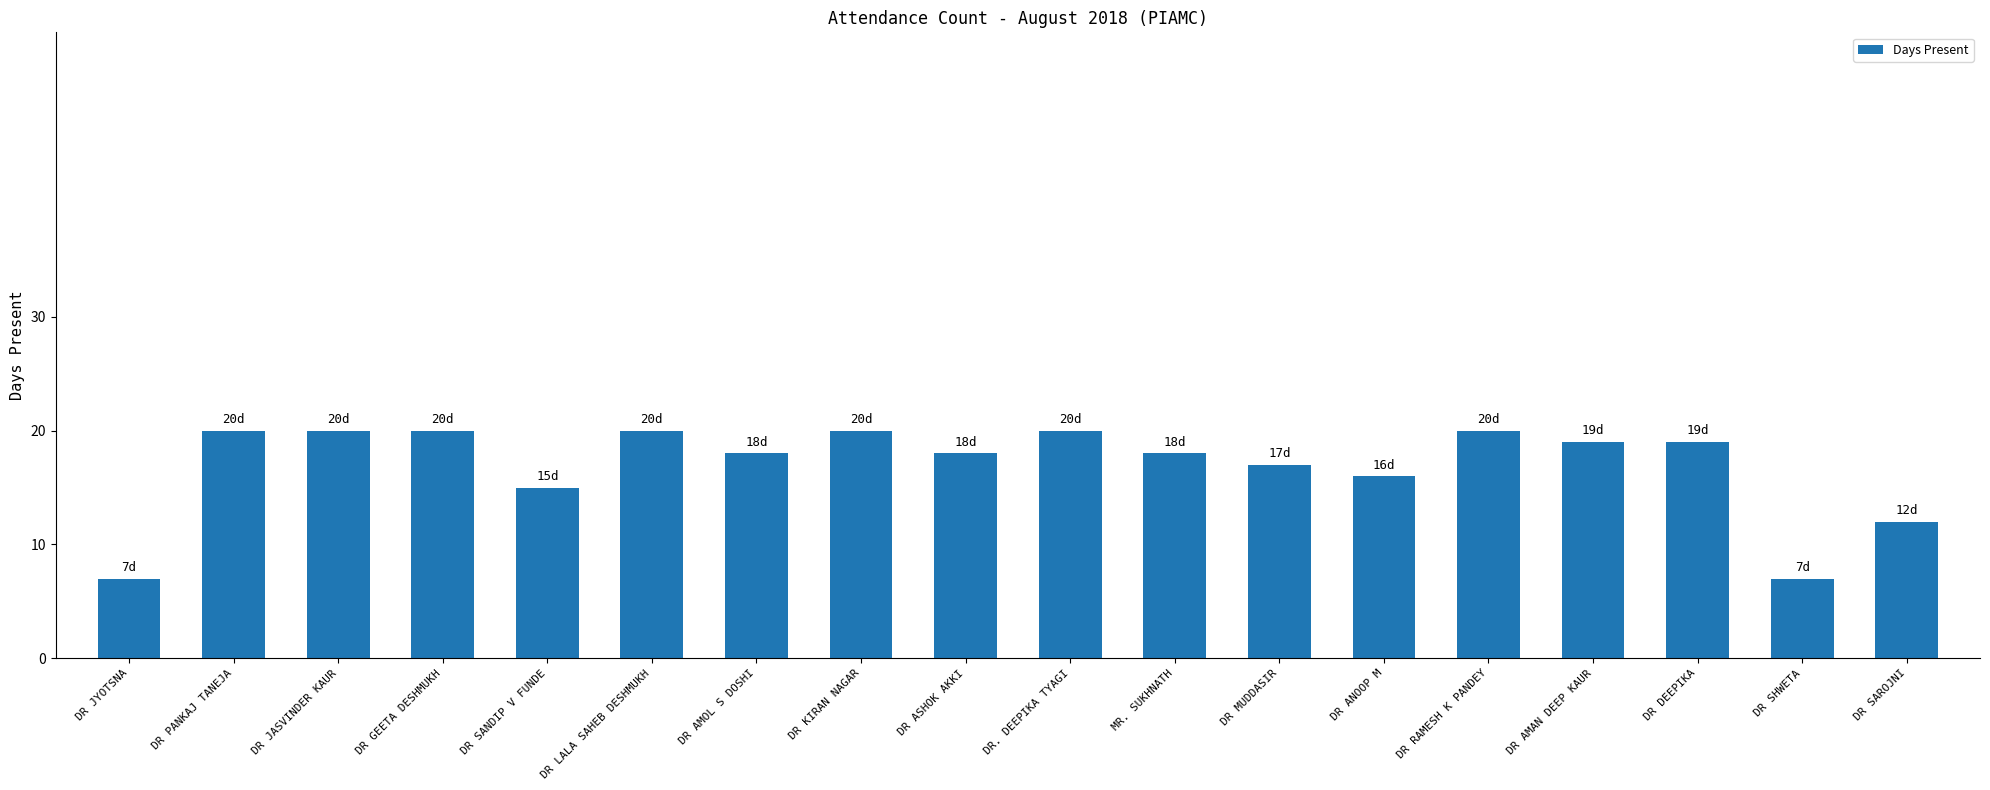

The chart shows a value of 19 at DR DEEPIKA. True or false?

True